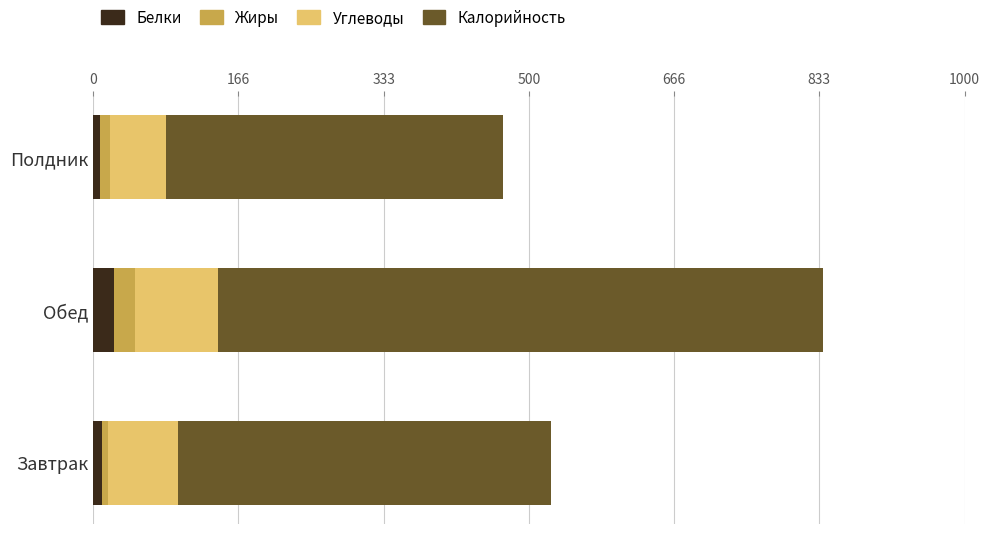

At which category is the sum across all series the highest?

Обед